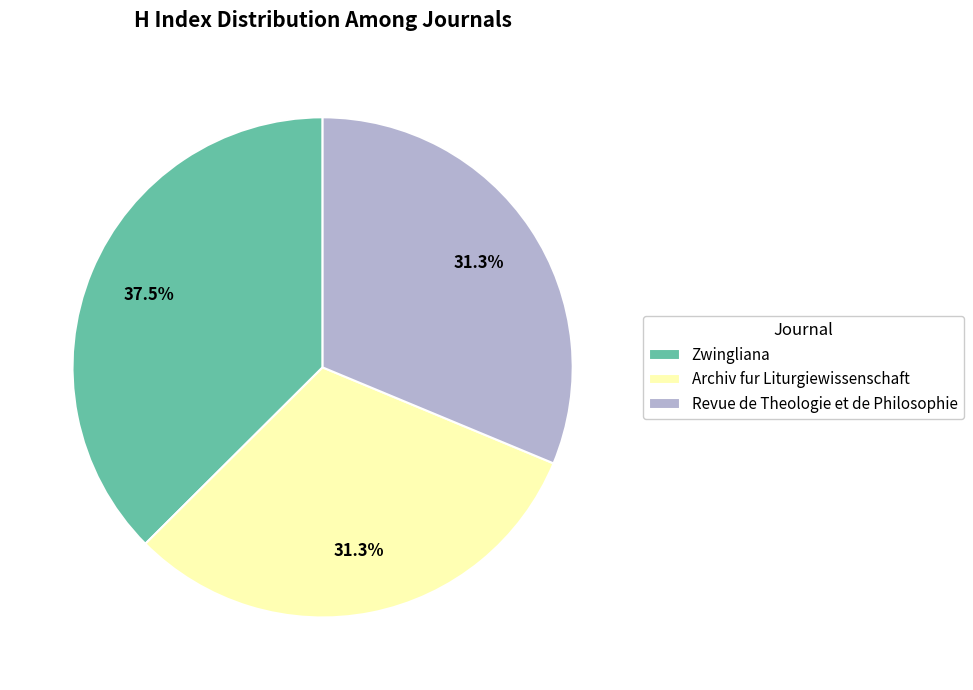

What is the largest slice in the pie chart?

Zwingliana